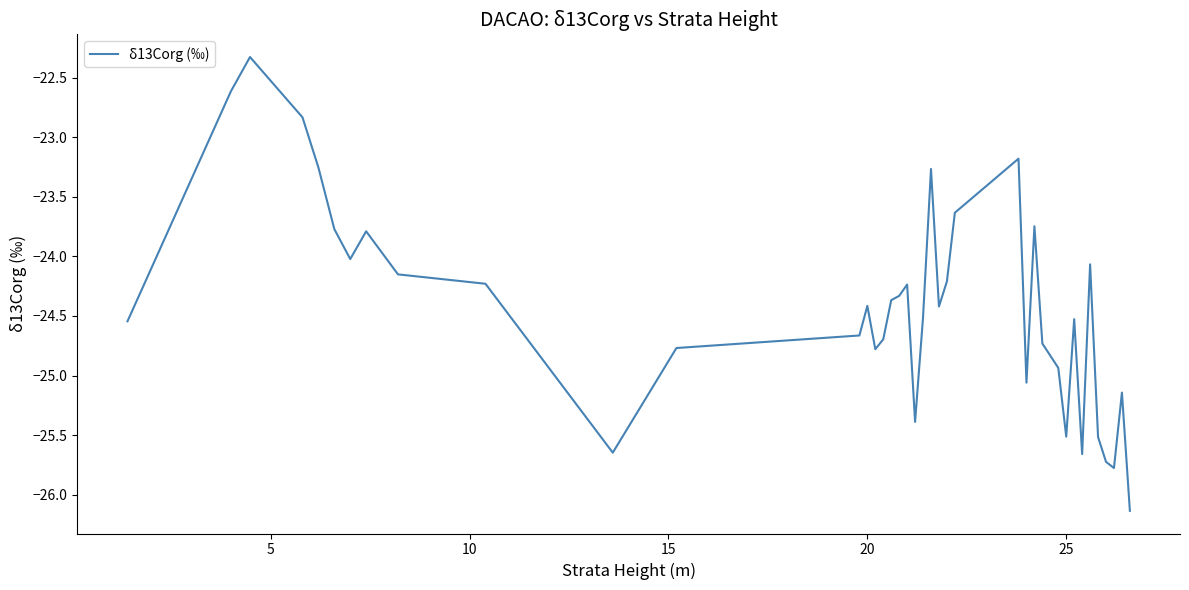

What is the minimum value shown in the chart?

-26.1